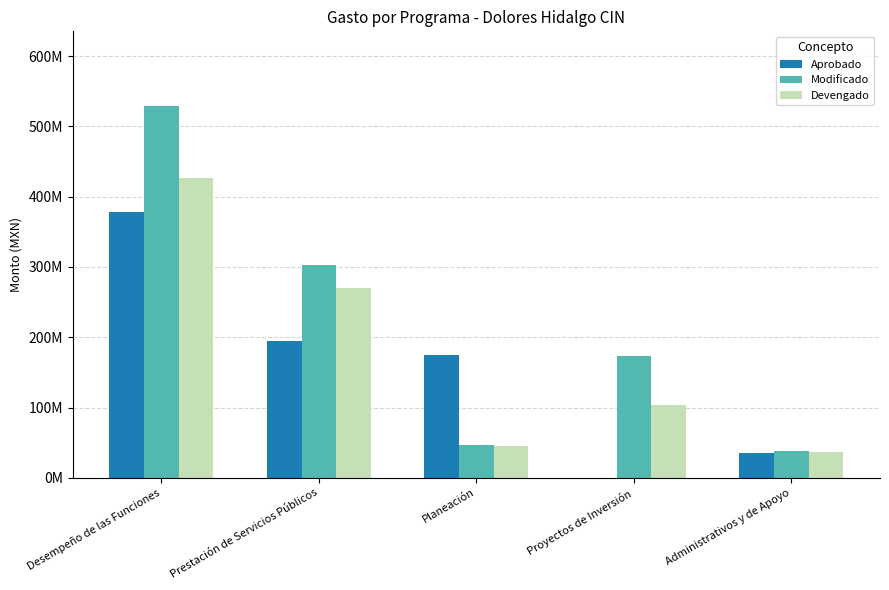

What is the label of the 3rd bar from the left?

Planeación